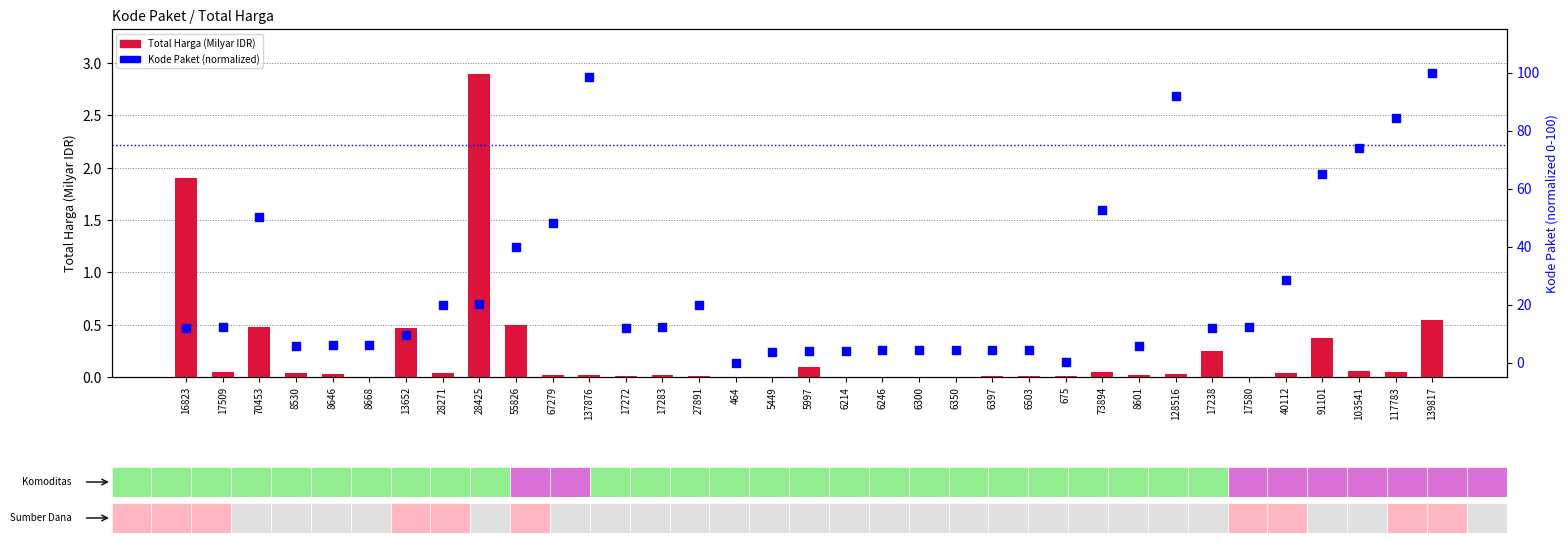

Is the value of Total Harga (Milyar IDR) at 6214 greater than the value of Kode Paket (normalized) at 6350?

No